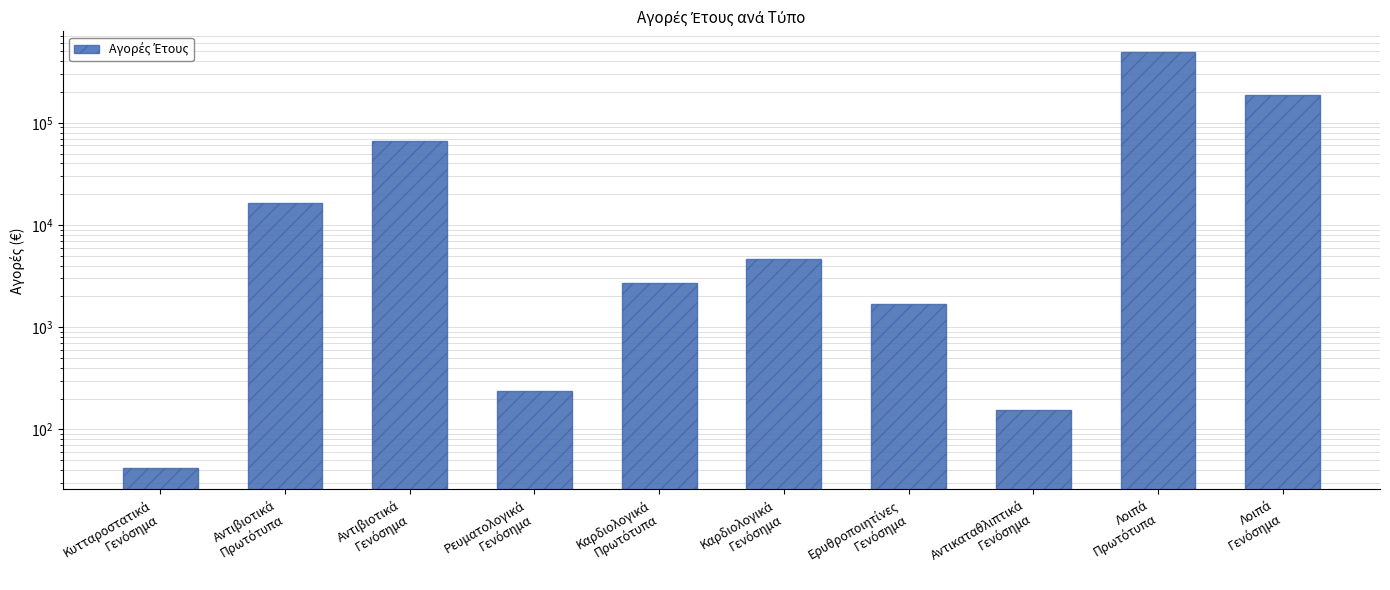

The value at Καρδιολογικά
Πρωτότυπα is 1322.1. True or false?

False